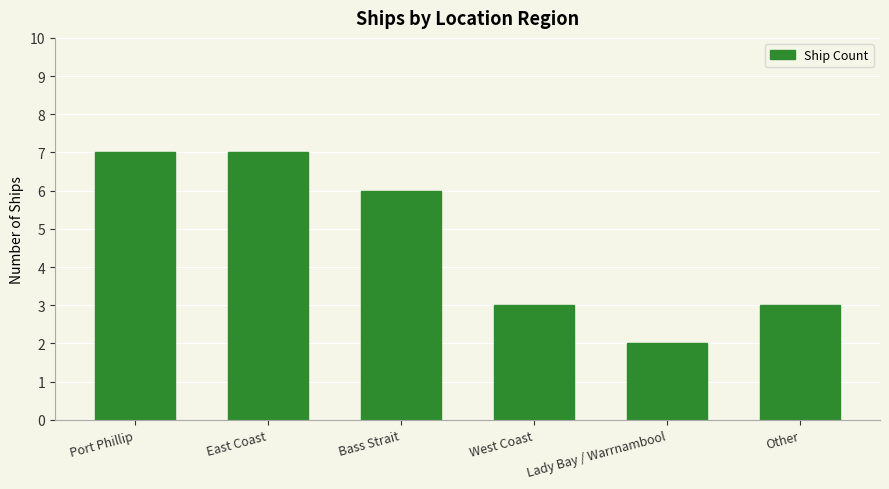

What position from the left is Port Phillip?

1